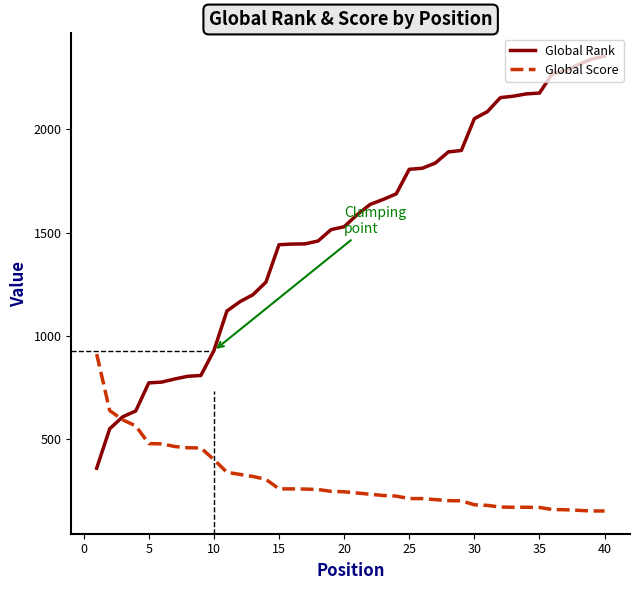

What is the maximum value for Global Rank?

2355